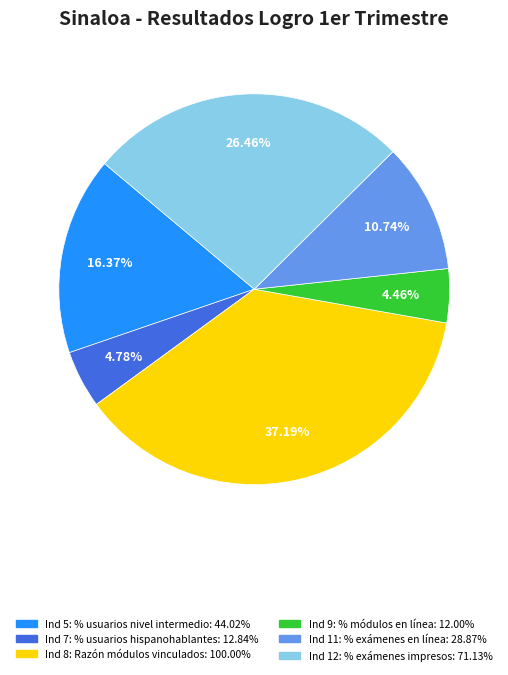

Is there a majority slice in this chart?

No